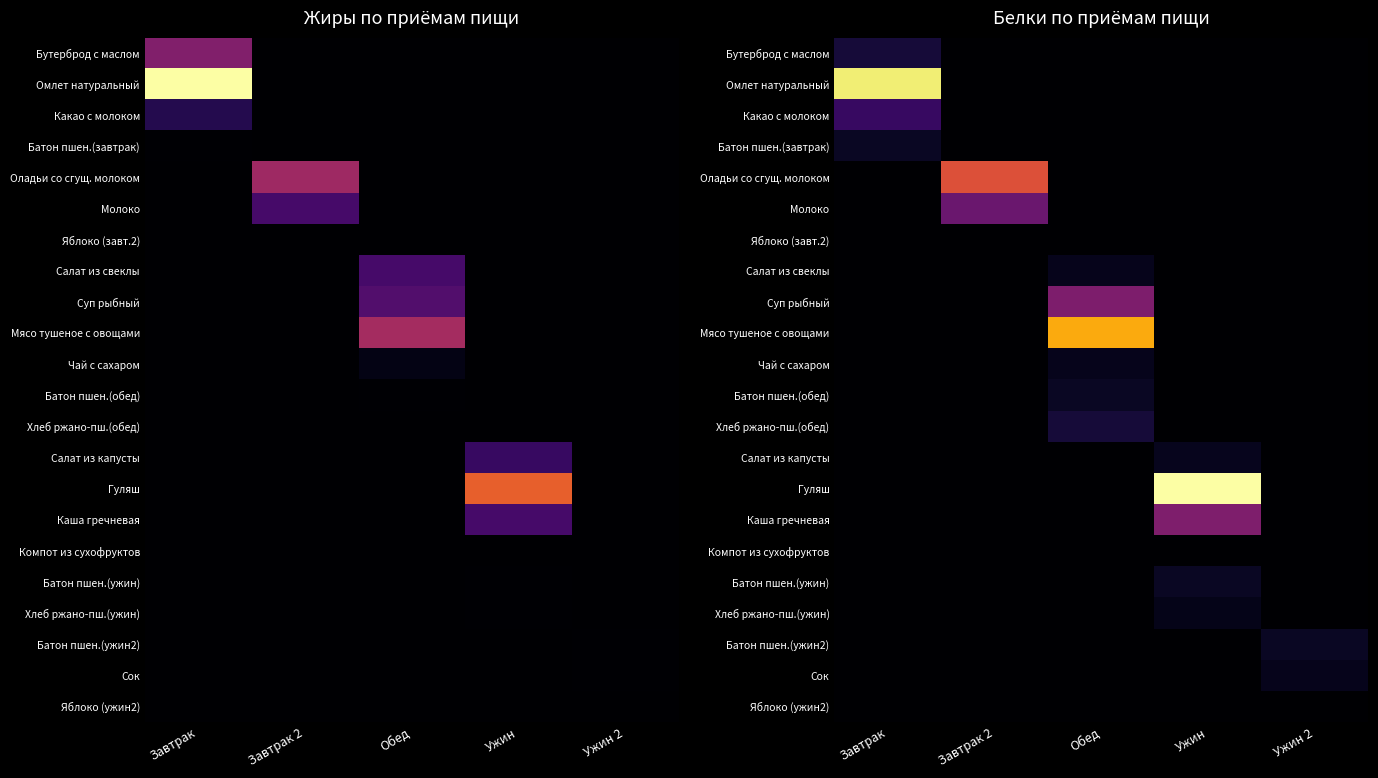

Is it true that Хлеб ржано-пш.(ужин) equals 0.6 at Ужин 2?

False